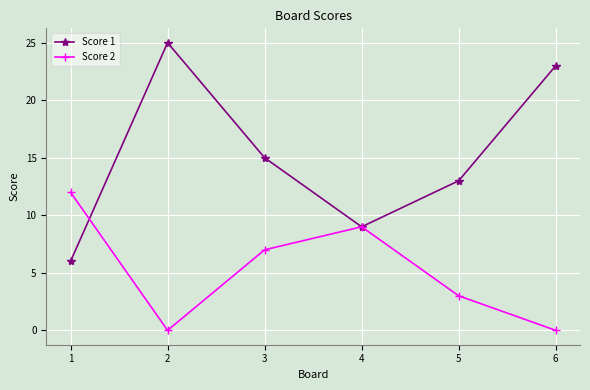

What is the value of the Score 2 point at the 3rd from the left?

7